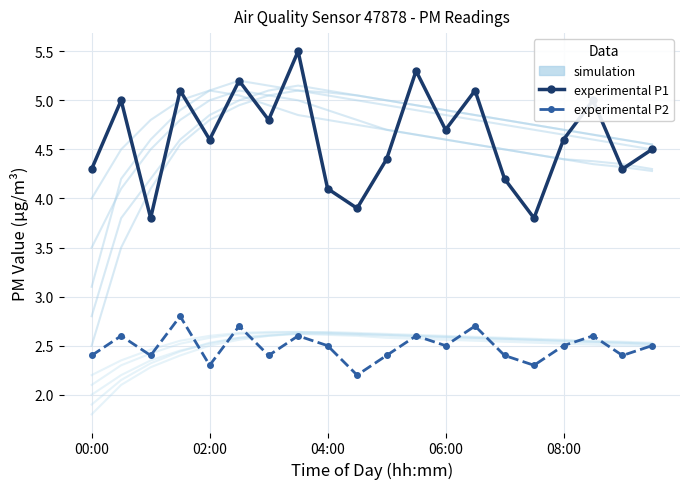

Reading left to right, what are all the values shown in this chart?

simulation: 2.2	2.4	2.5	2.5	2.6	2.6	2.6	2.6	2.6	2.6	2.6	2.6	2.6	2.6	2.6	2.6	2.5	2.5	2.5	2.5
experimental P1: 4.3	5.0	3.8	5.1	4.6	5.2	4.8	5.5	4.1	3.9	4.4	5.3	4.7	5.1	4.2	3.8	4.6	5.0	4.3	4.5
experimental P2: 2.4	2.6	2.4	2.8	2.3	2.7	2.4	2.6	2.5	2.2	2.4	2.6	2.5	2.7	2.4	2.3	2.5	2.6	2.4	2.5